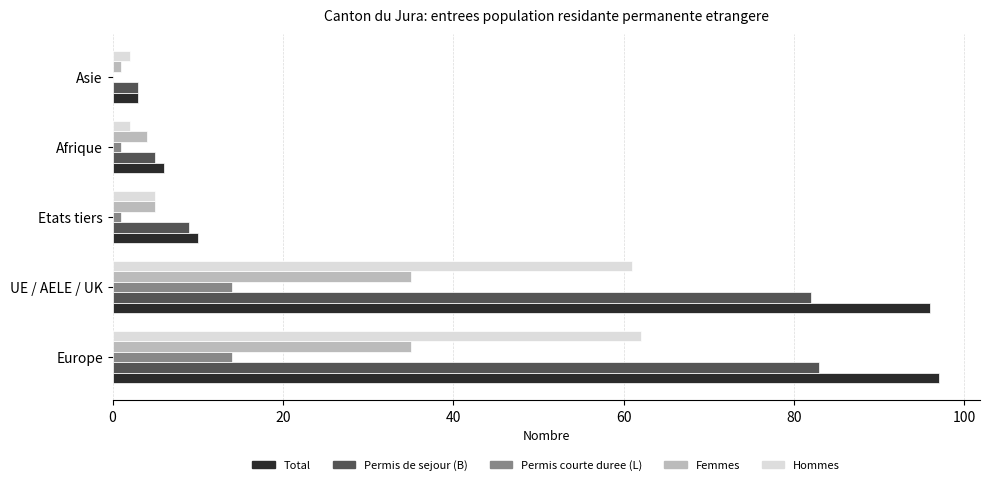

How many data points does each series have?

5